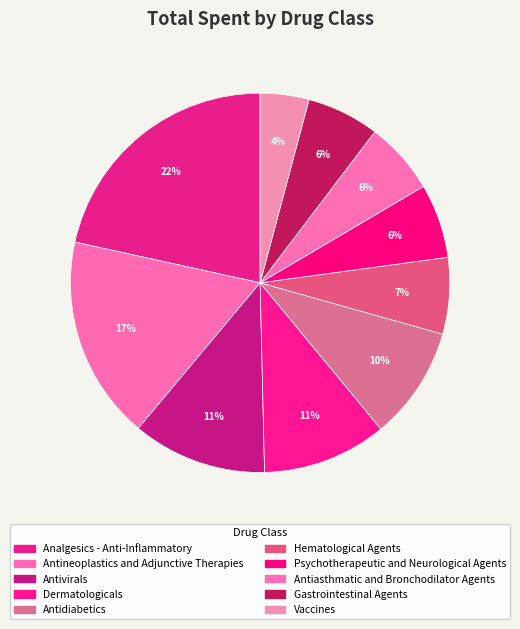

Which slice is the largest?

Analgesics - Anti-Inflammatory